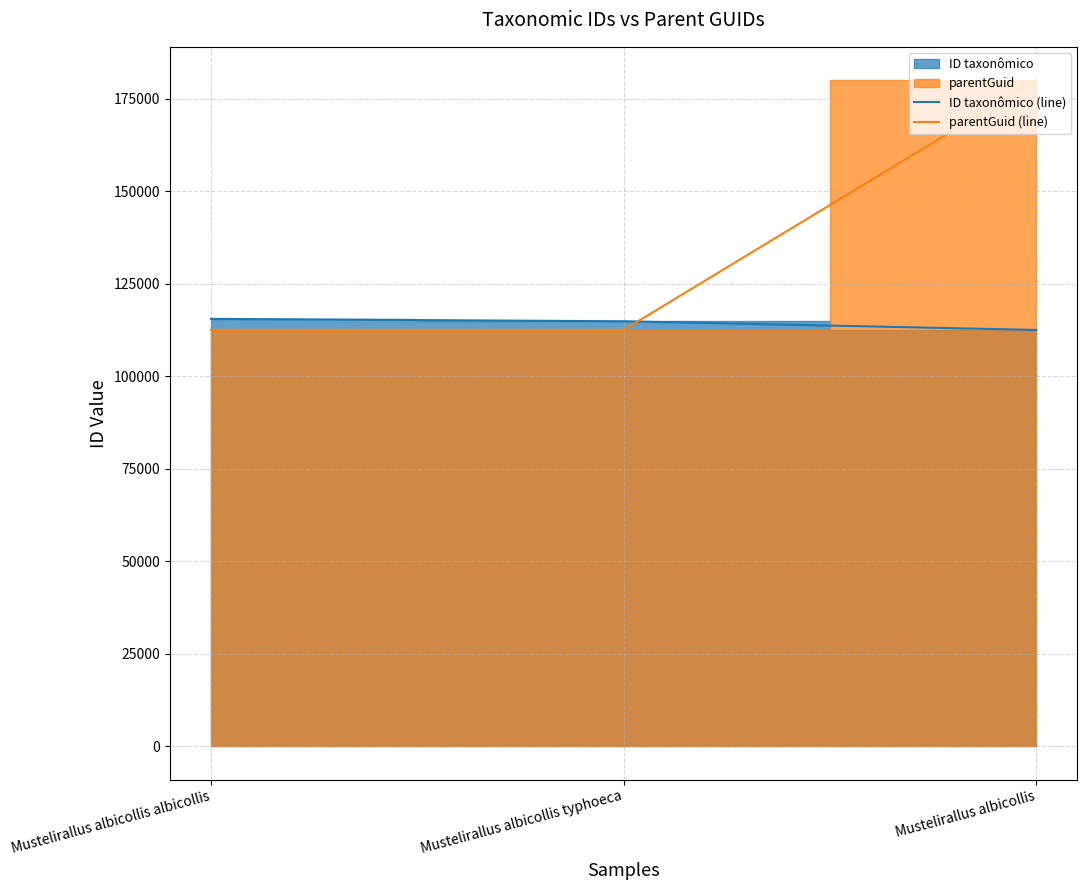

Reading left to right, list all the values displayed in this chart.

ID taxonômico (line): Mustelirallus albicollis albicollis=115501	Mustelirallus albicollis typhoeca=114849	Mustelirallus albicollis=112508
parentGuid (line): Mustelirallus albicollis albicollis=112508	Mustelirallus albicollis typhoeca=112508	Mustelirallus albicollis=180020